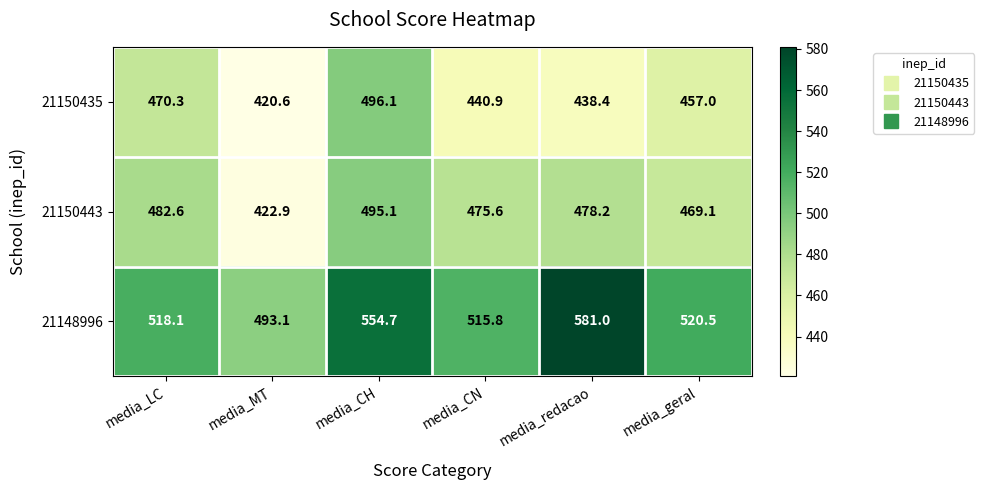

Is it true that 21148996 equals 520.5 at media_geral?

True